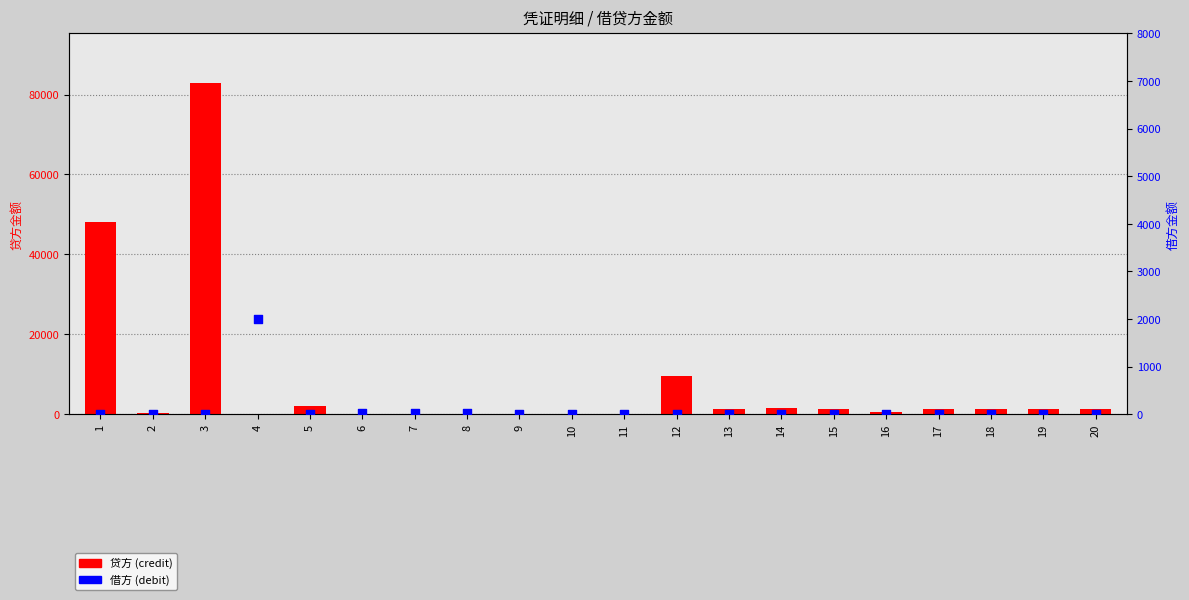

At which category is the sum across all series the highest?

3